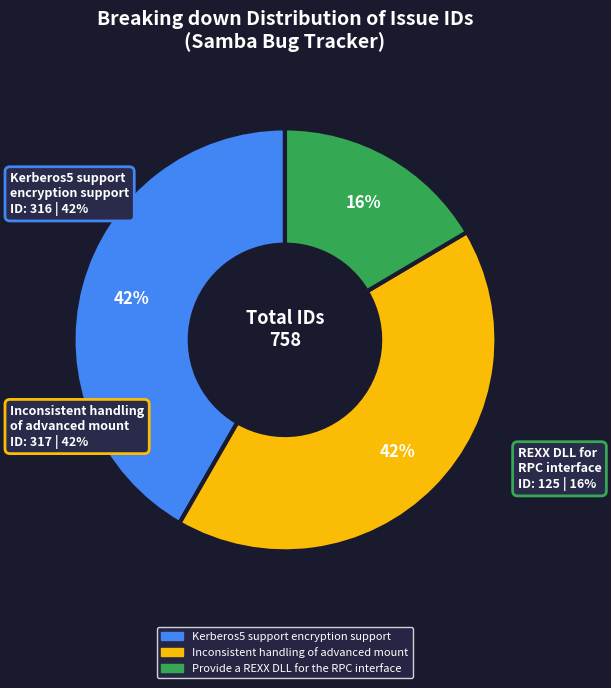

Between Provide a REXX DLL for the RPC interface and Kerberos5 support encryption support, which is larger?

Kerberos5 support encryption support